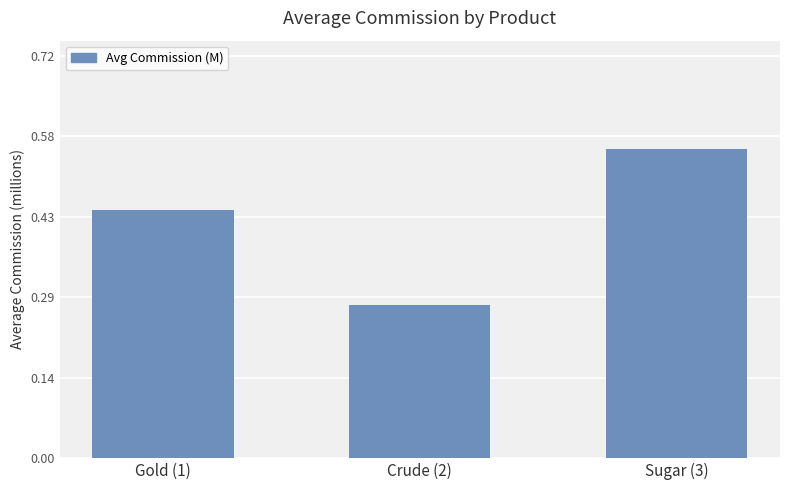

Is it true that the value at Sugar (3) is 0.2?

False